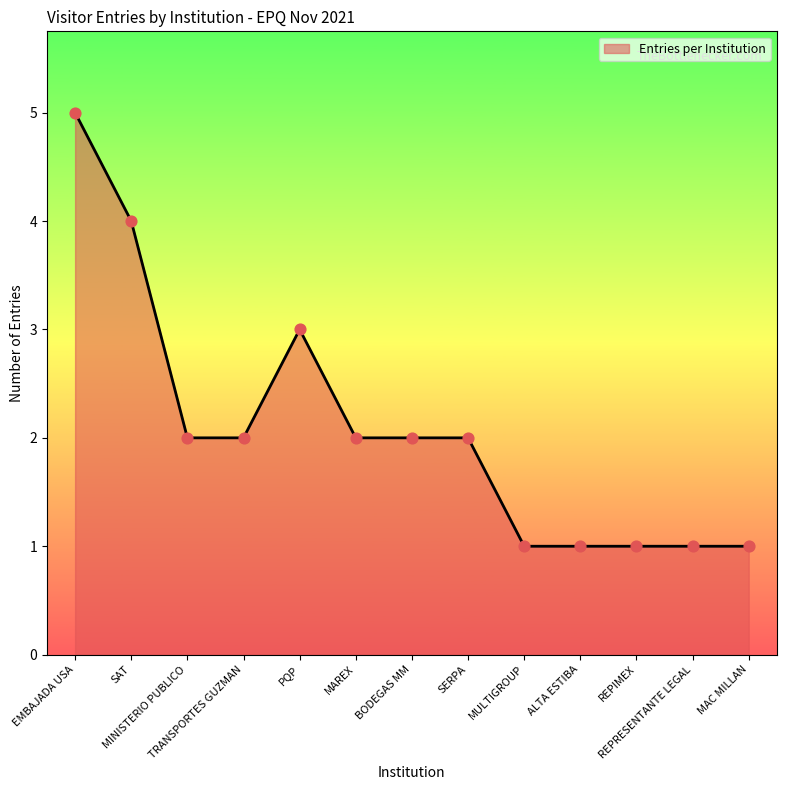

Which has a higher value, MULTIGROUP or MINISTERIO PUBLICO?

MINISTERIO PUBLICO